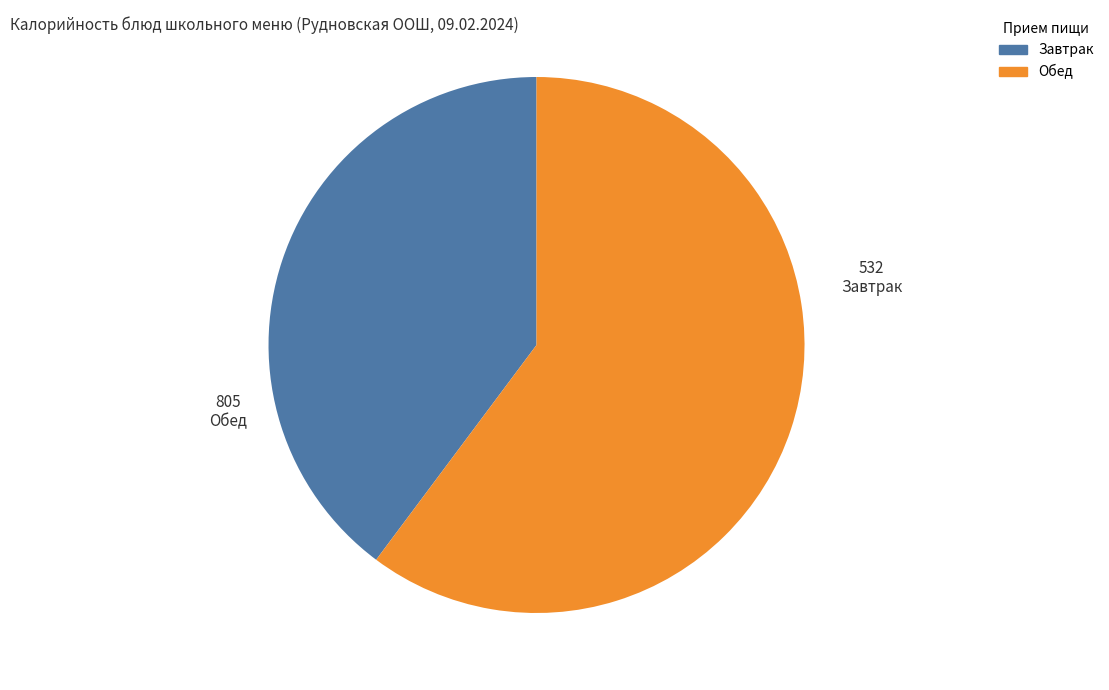

Is there any slice that represents more than half of the pie?

Yes